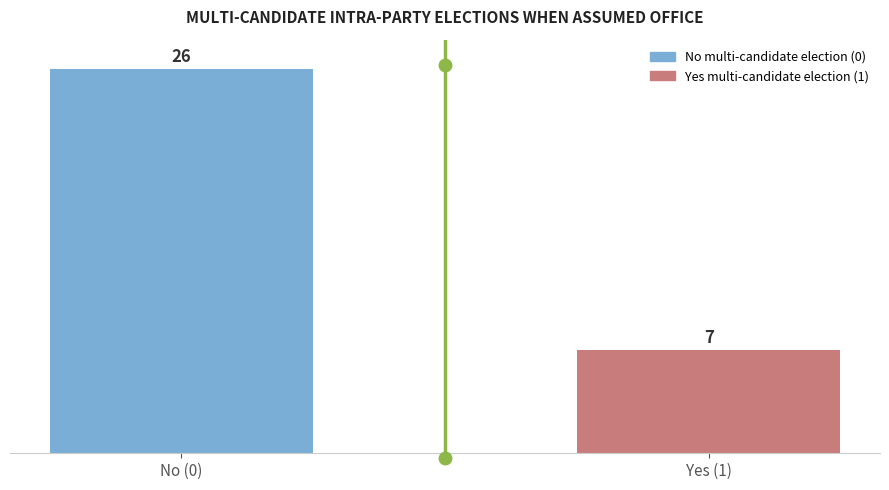

Reading right to left, what are all the values shown in this chart?

Yes (1)=7	No (0)=26